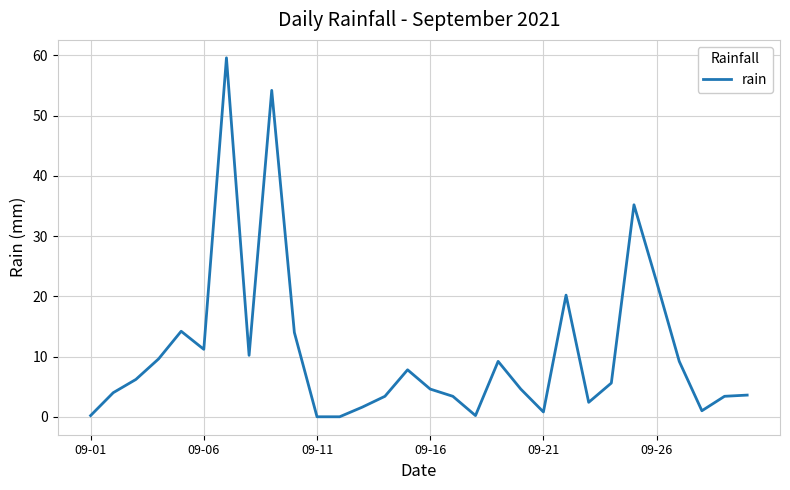

What is the difference between the maximum and minimum values?

59.6